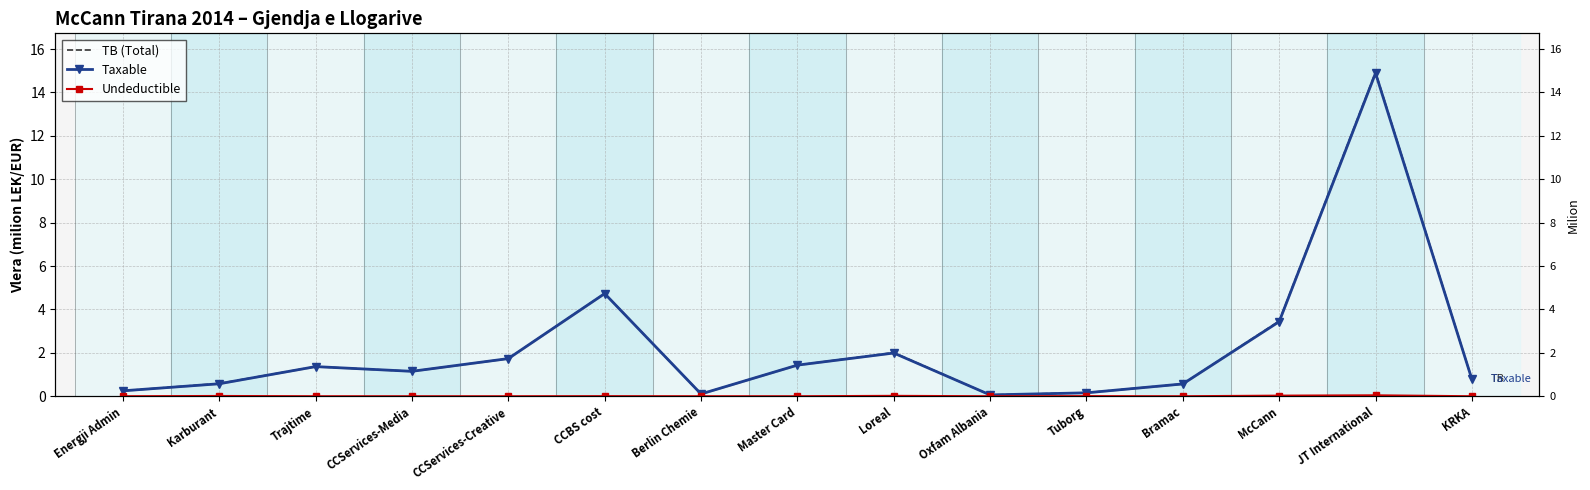

Reading left to right, extract all data points from this chart.

TB (Total): Energji Admin=0.3	Karburant=0.6	Trajtime=1.4	CCServices-Media=1.1	CCServices-Creative=1.7	CCBS cost=4.7	Berlin Chemie=0.1	Master Card=1.4	Loreal=2.0	Oxfam Albania=0.1	Tuborg=0.2	Bramac=0.6	McCann=3.5	JT International=14.9	KRKA=0.8
Taxable: Energji Admin=0.3	Karburant=0.6	Trajtime=1.4	CCServices-Media=1.1	CCServices-Creative=1.7	CCBS cost=4.7	Berlin Chemie=0.1	Master Card=1.4	Loreal=2.0	Oxfam Albania=0.1	Tuborg=0.2	Bramac=0.6	McCann=3.4	JT International=14.9	KRKA=0.8
Undeductible: Energji Admin=0.0	Karburant=0.0	Trajtime=0.0	CCServices-Media=0.0	CCServices-Creative=0.0	CCBS cost=0.0	Berlin Chemie=0.0	Master Card=0.0	Loreal=0.0	Oxfam Albania=0.0	Tuborg=0.0	Bramac=0.0	McCann=0.0	JT International=0.0	KRKA=0.0